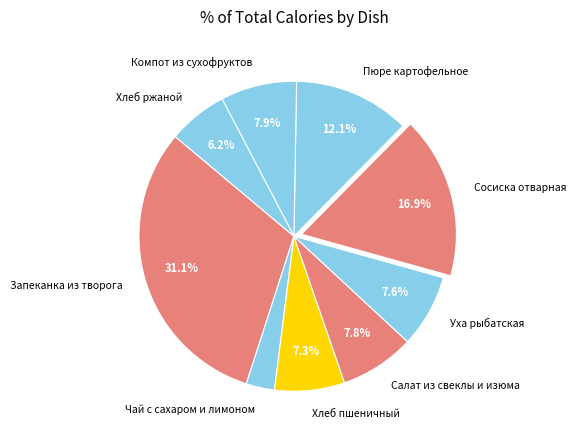

Count the number of slices in the pie.

9